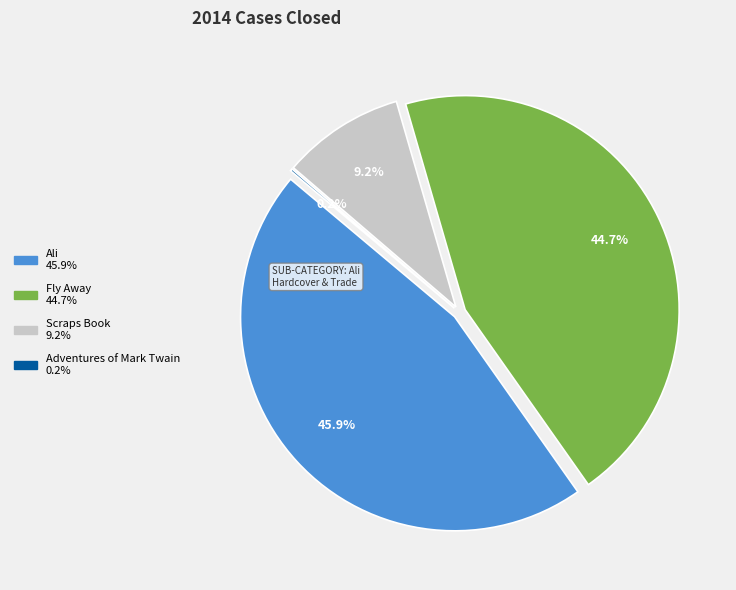

What is the total percentage of Ali and Fly Away?

90.6%